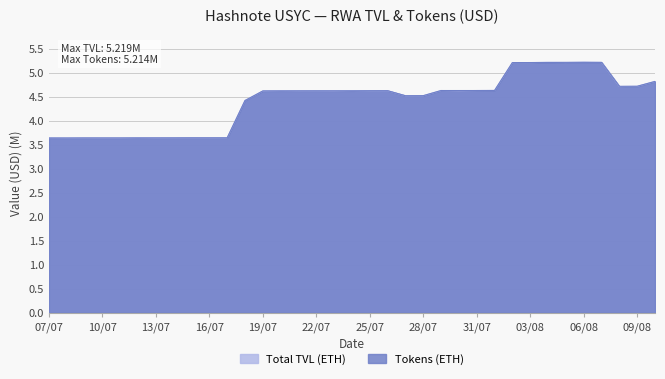

How many interior local peaks does the Total TVL (ETH) series have?

11